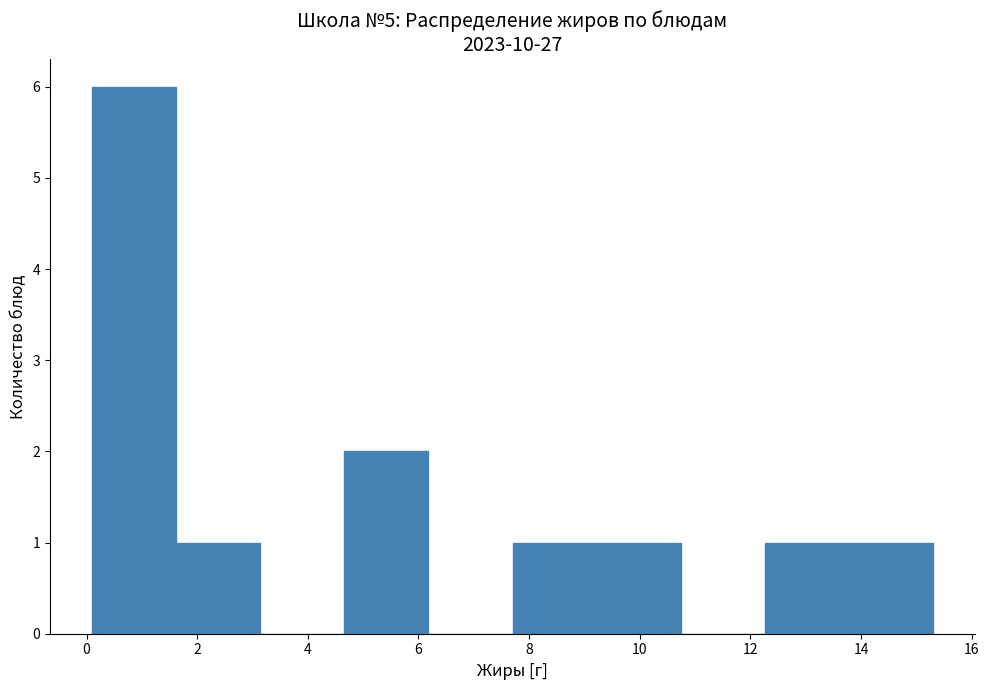

What is the height of the bar covering 12.26 to 13.78 on the x-axis? Neither the bar edges nor the heights are printed on the chart, so give them approximately, as read against the axes.

1